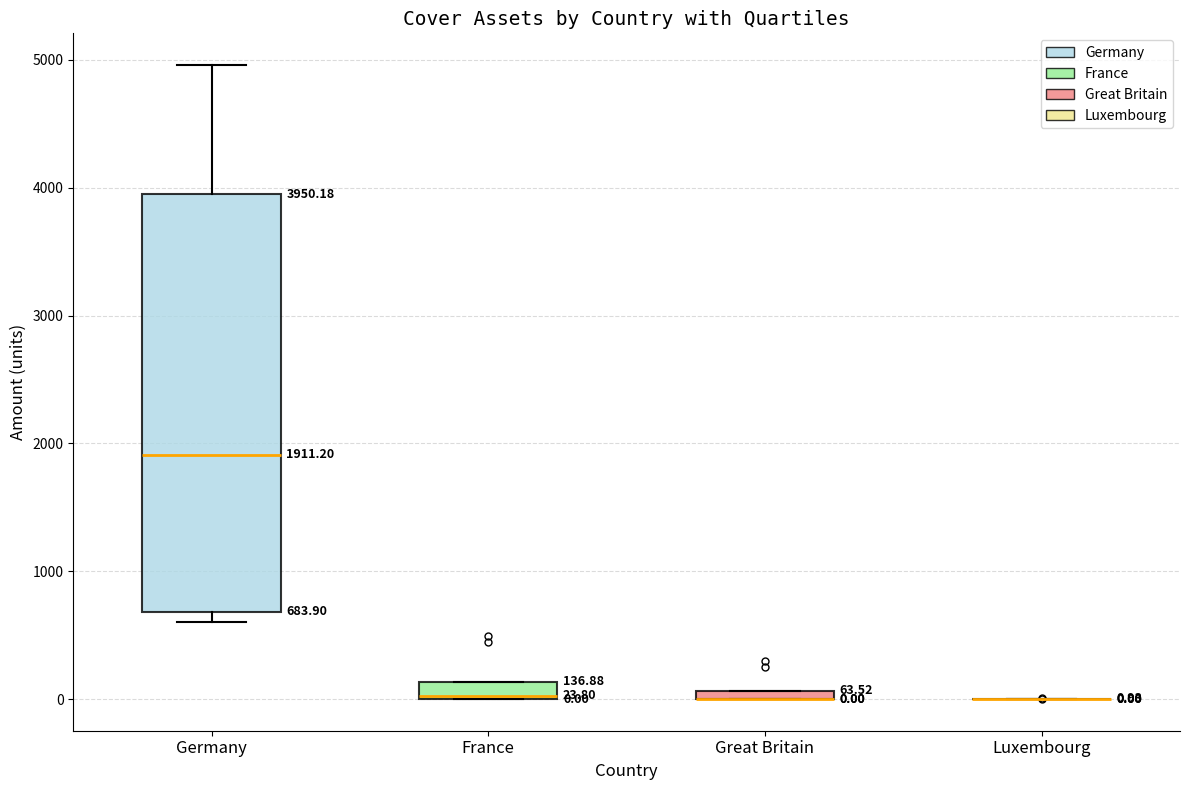

Which box is the tallest, from its lower edge to its upper edge?

Germany